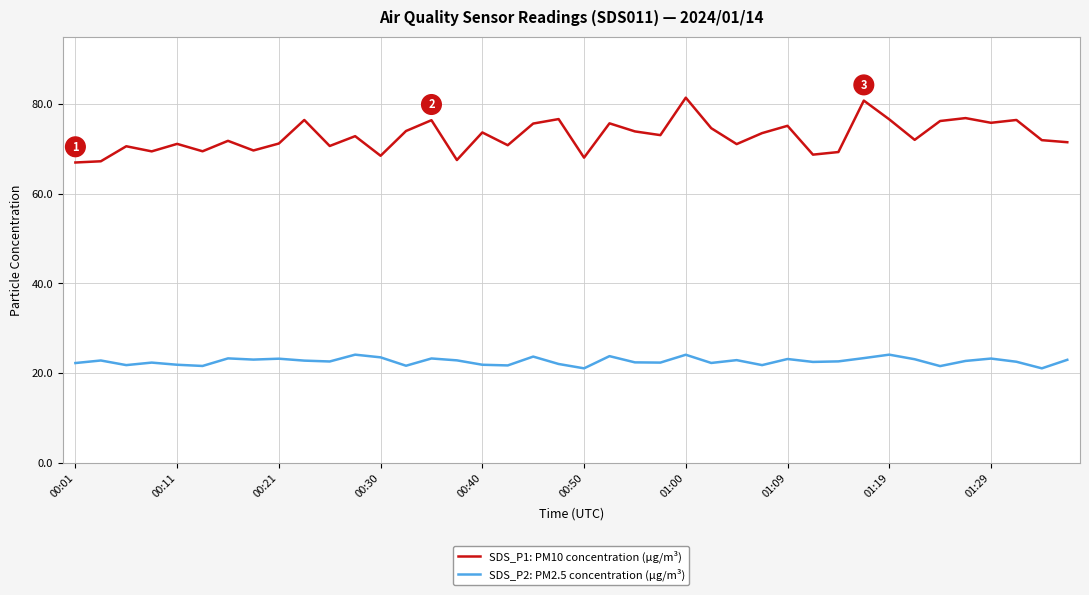

Rank the series by their average value, from highest to lowest.

SDS_P1: PM10 concentration (µg/m³), SDS_P2: PM2.5 concentration (µg/m³)